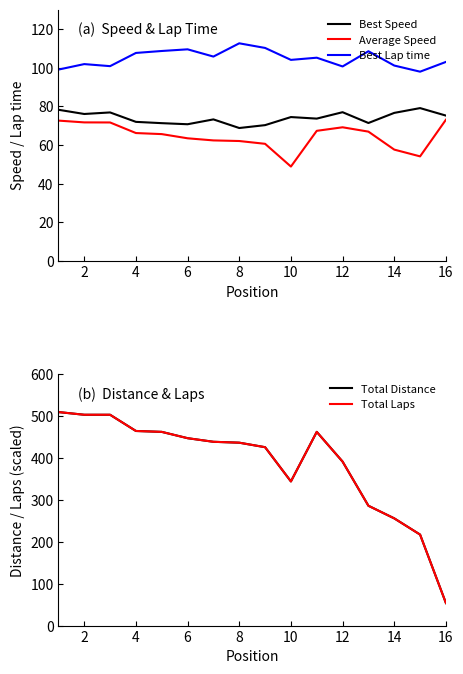

True or false: Best Lap time and Average Speed cross at least once.

False